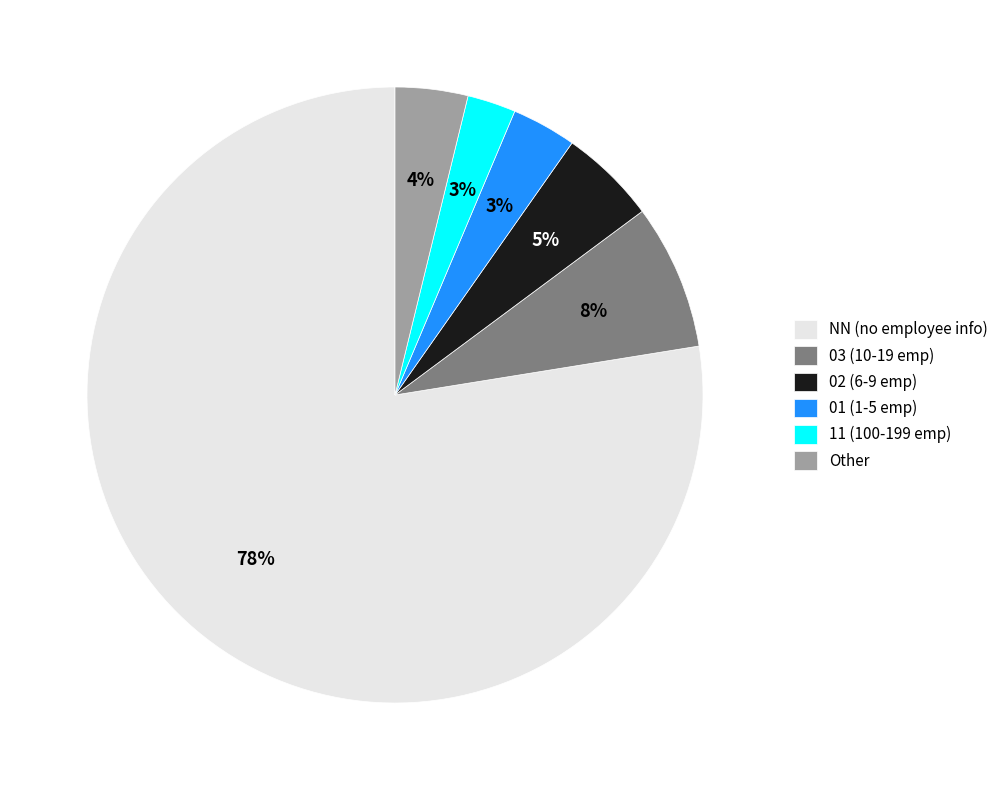

Is it true that NN (no employee info) is 78% of the pie?

True